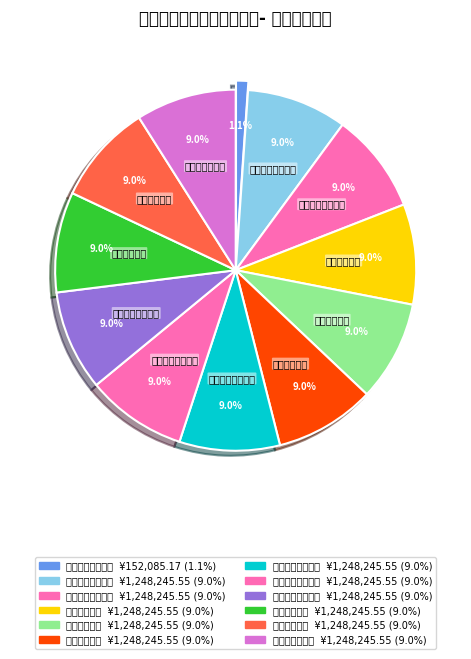

Rank the categories by value from lowest to highest.

福州海月江南案场, 福州华云山庄案场, 福州海月江潮案场, 长乐澜山案场, 平潭澜宸案场, 福州玺湾案场, 福州海纳新潮案场, 长乐融信澜天案场, 福州时代江来案场, 福州澜湾案场, 福州潮悦案场, 福州国公馆案场